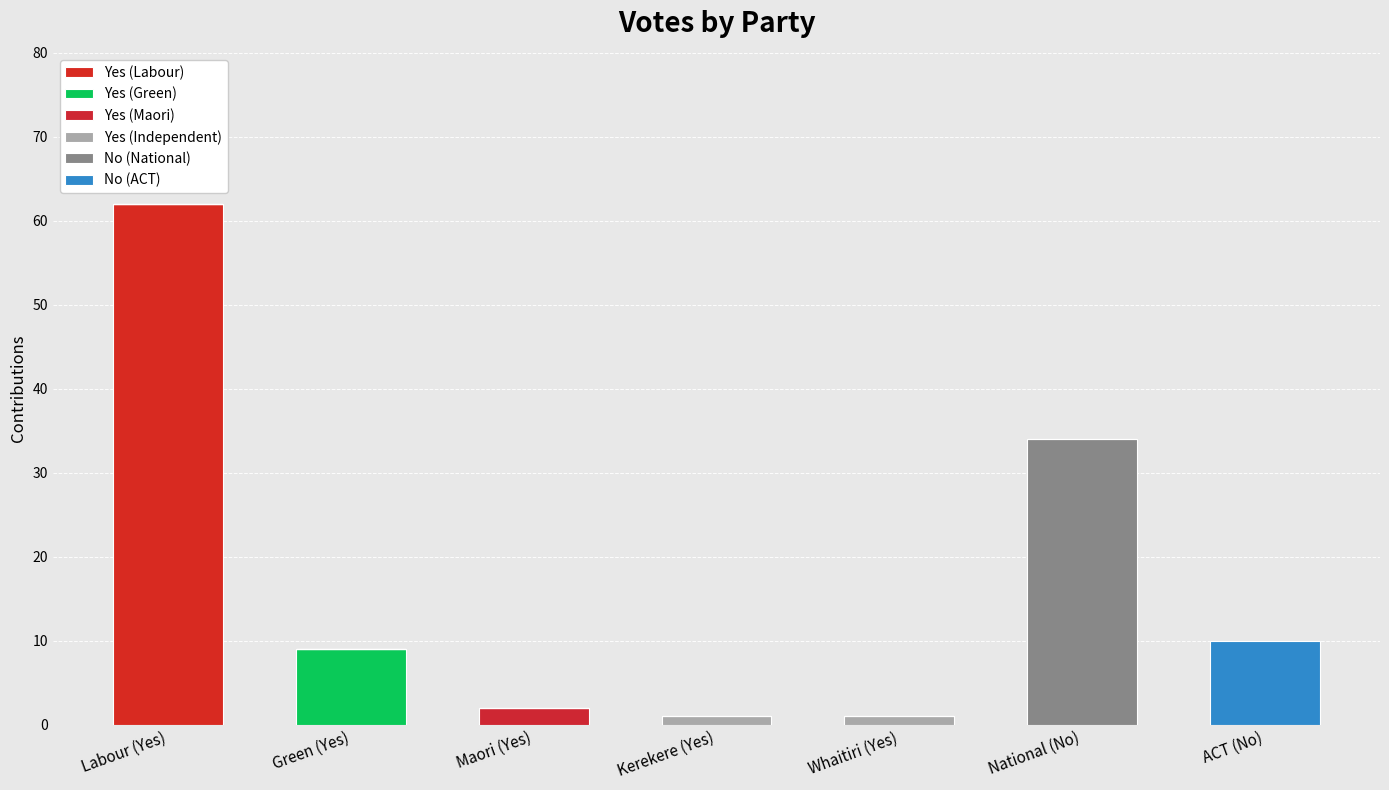

What is the label of the 6th bar from the right?

Green (Yes)